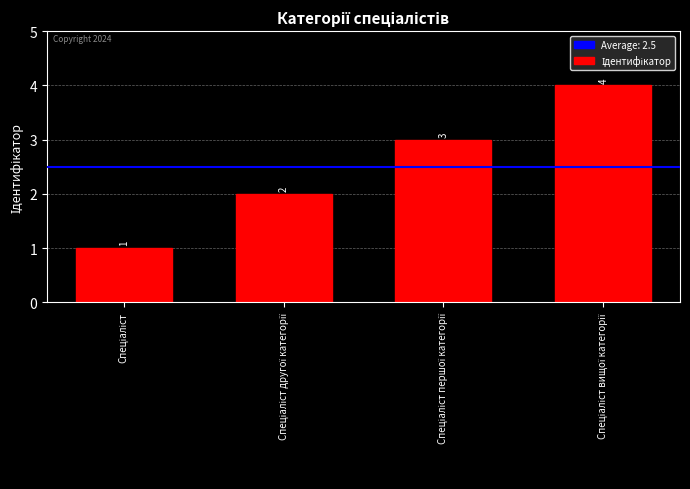

What is the difference between the second highest and second lowest values?

1